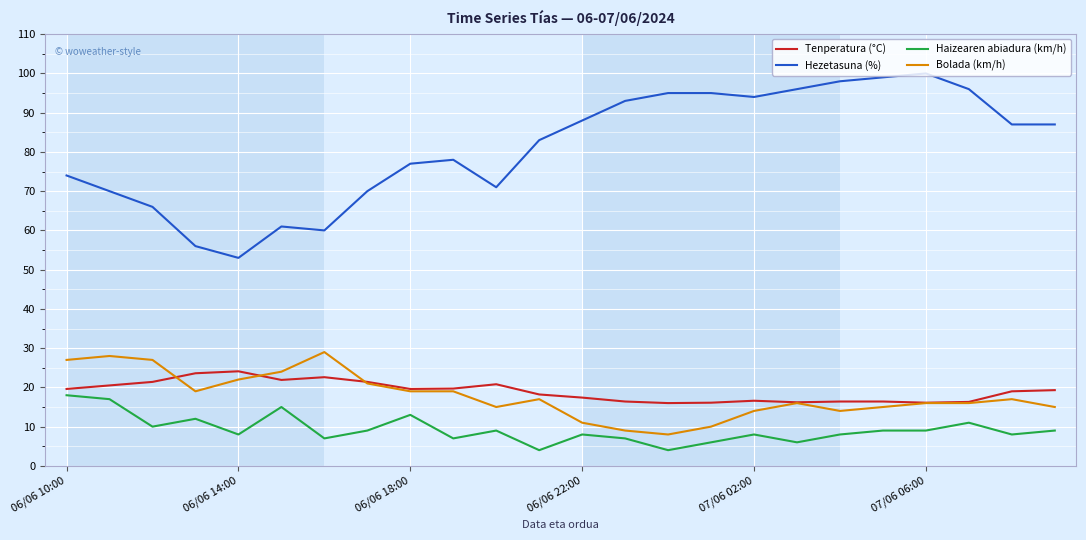

List the series in order of their peak value, lowest first.

Haizearen abiadura (km/h), Tenperatura (°C), Bolada (km/h), Hezetasuna (%)